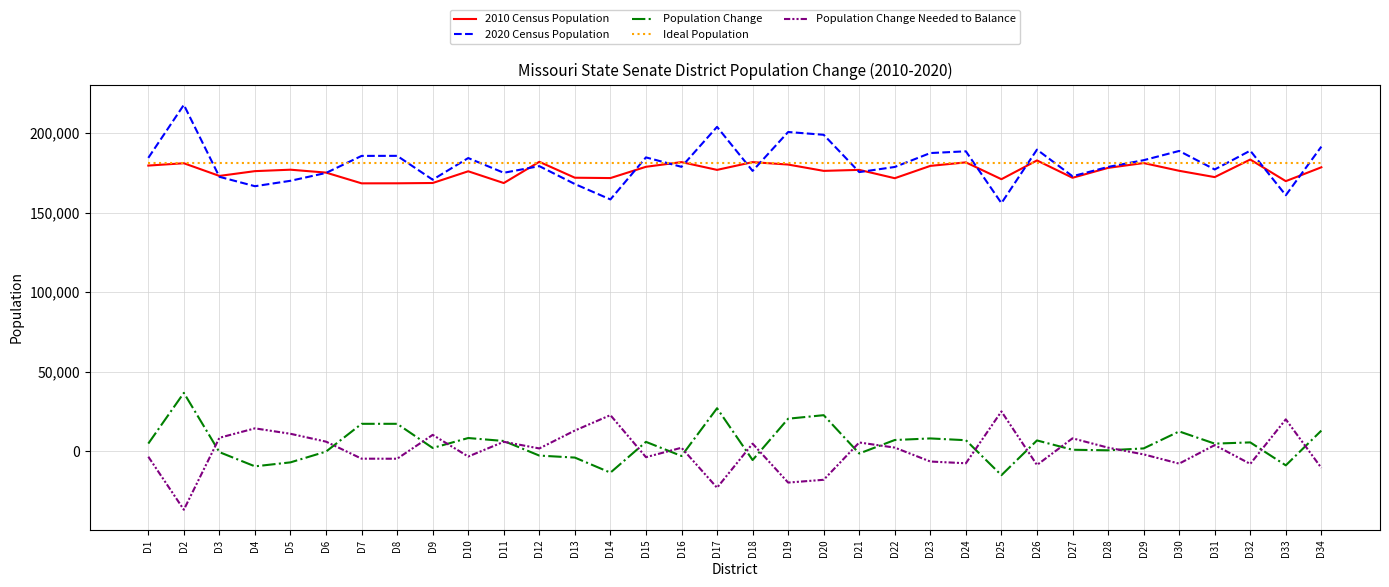

The Population Change series shows 22685 at D20. True or false?

True